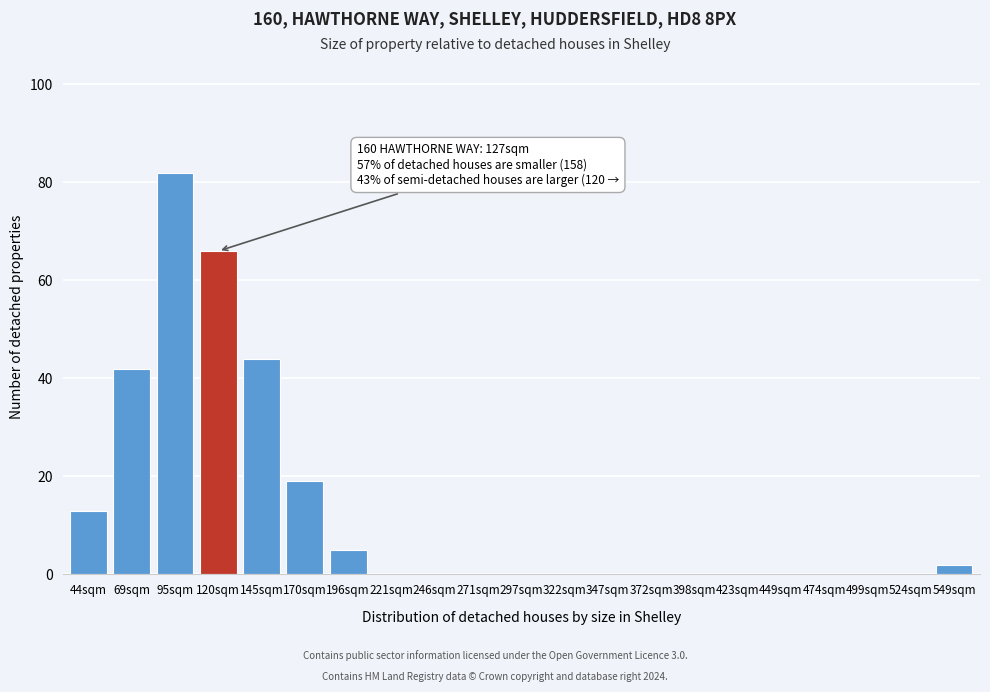

Reading left to right, list all the values displayed in this chart.

44sqm=13	69sqm=42	95sqm=82	120sqm=66	145sqm=44	170sqm=19	196sqm=5	221sqm=0	246sqm=0	271sqm=0	297sqm=0	322sqm=0	347sqm=0	372sqm=0	398sqm=0	423sqm=0	449sqm=0	474sqm=0	499sqm=0	524sqm=0	549sqm=2